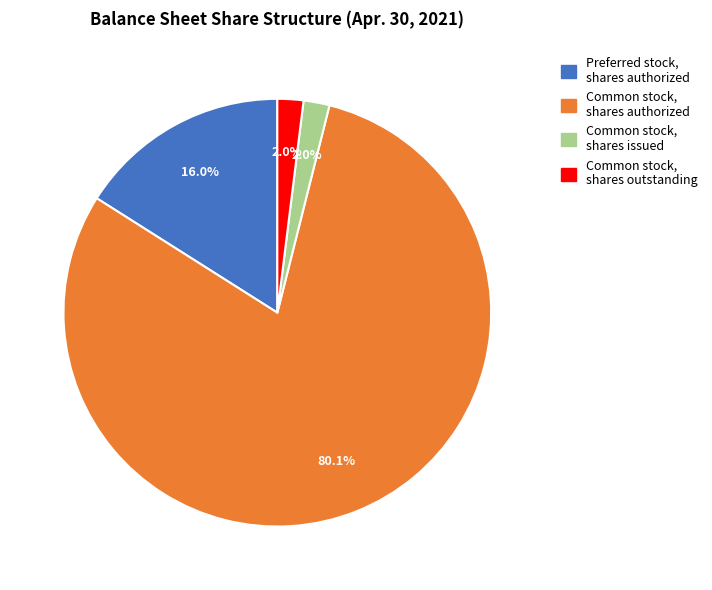

Does Common stock, shares outstanding account for over 50% of the chart?

No